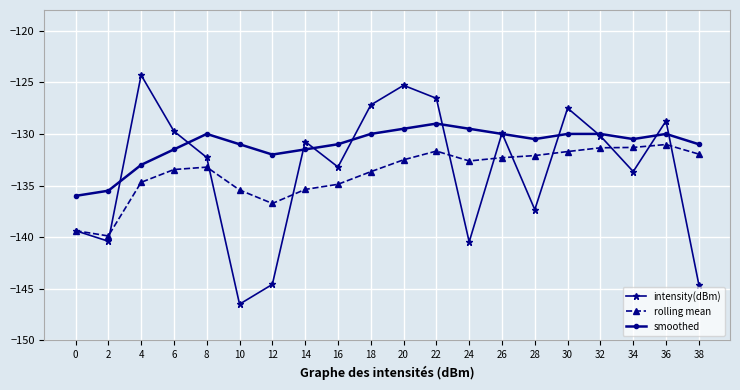

True or false: intensity(dBm) and rolling mean intersect in this chart.

True